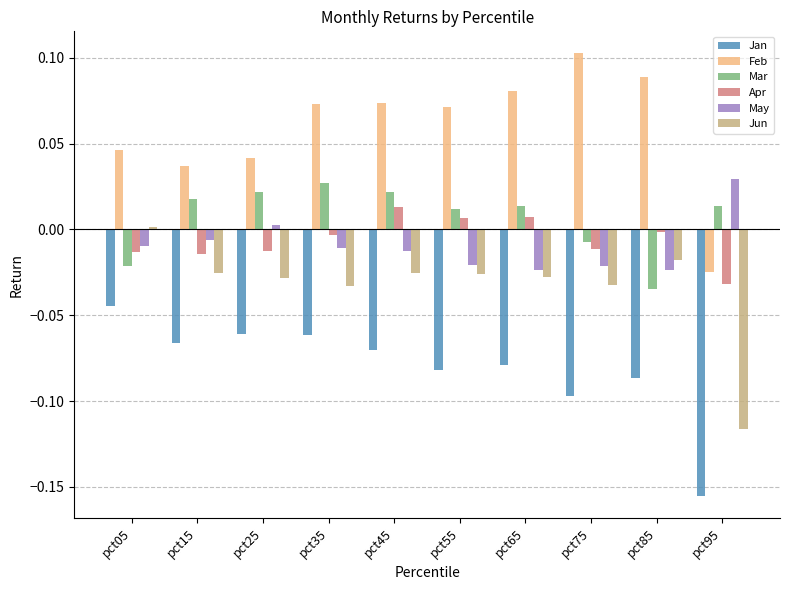

How many data points in May are above 0?

2